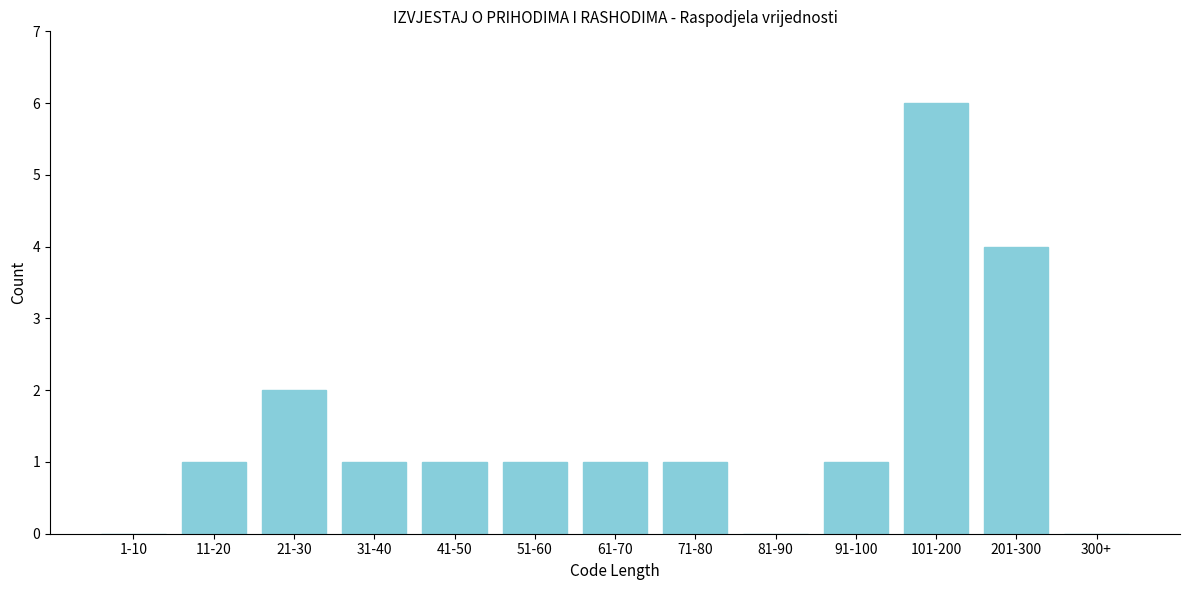

Reading right to left, transcribe all the data shown in this chart.

300+=0	201-300=4	101-200=6	91-100=1	81-90=0	71-80=1	61-70=1	51-60=1	41-50=1	31-40=1	21-30=2	11-20=1	1-10=0